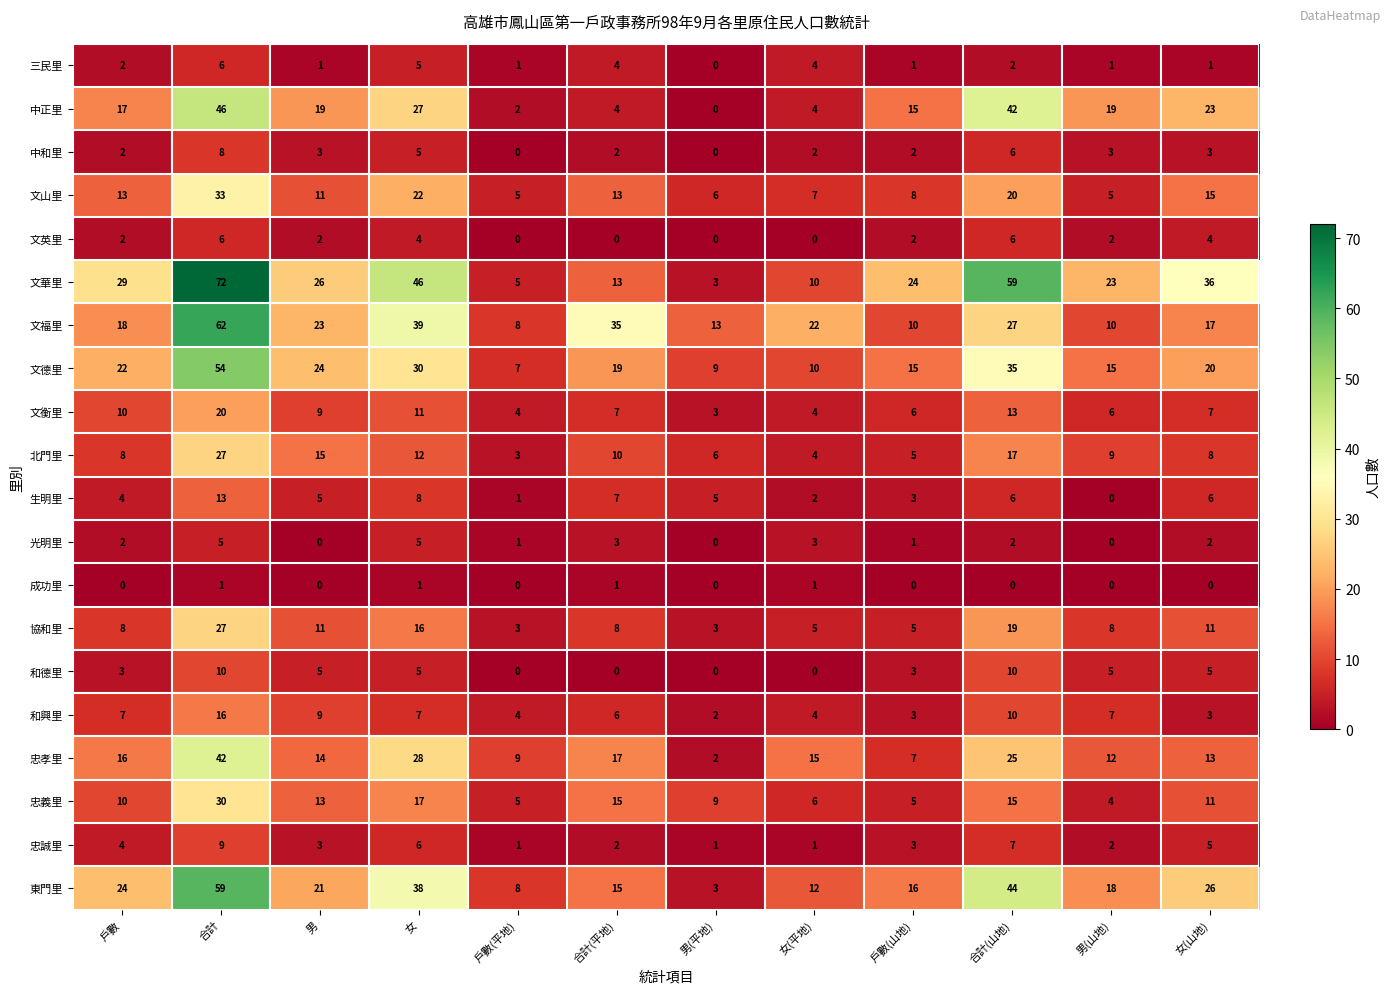

Between 男 and 女(山地), which series saw the biggest shift?

文華里